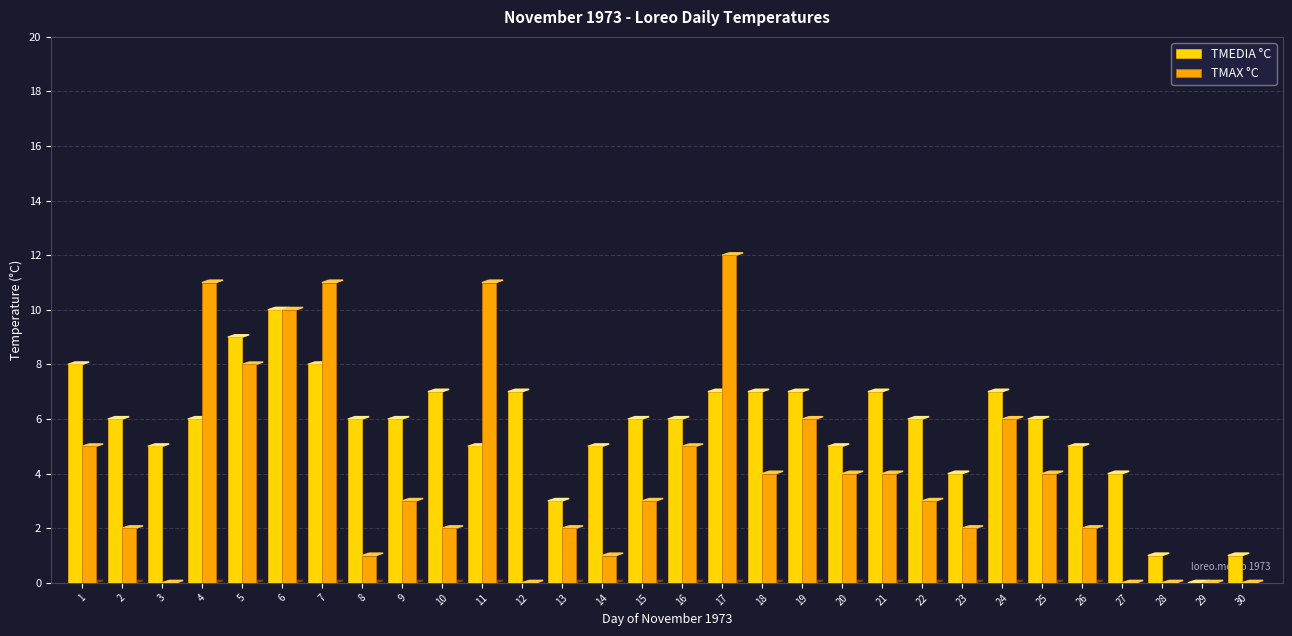

True or false: TMAX °C has a value of 3 at 13.

False